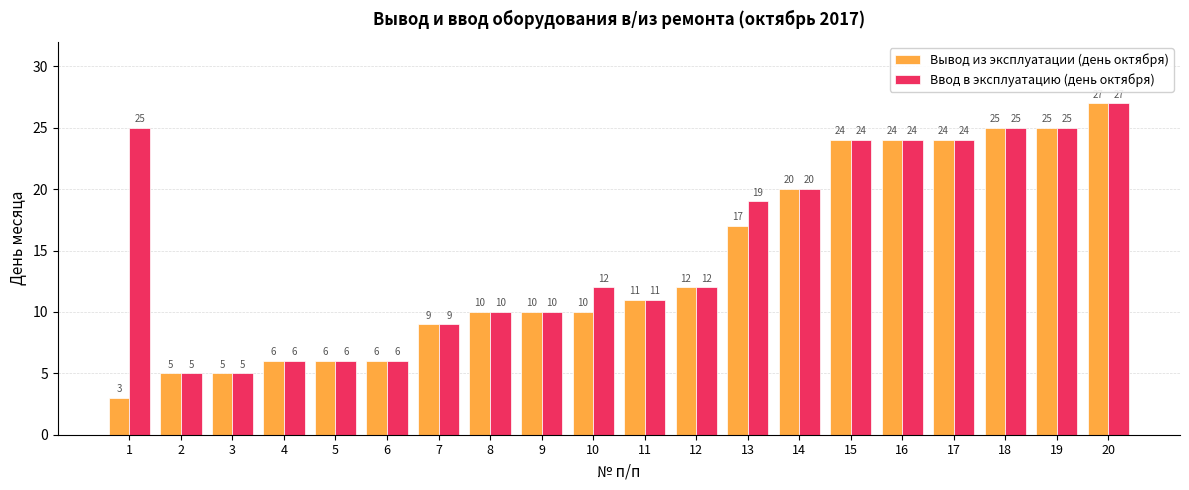

Rank the series by their average value, from lowest to highest.

Вывод из эксплуатации (день октября), Ввод в эксплуатацию (день октября)